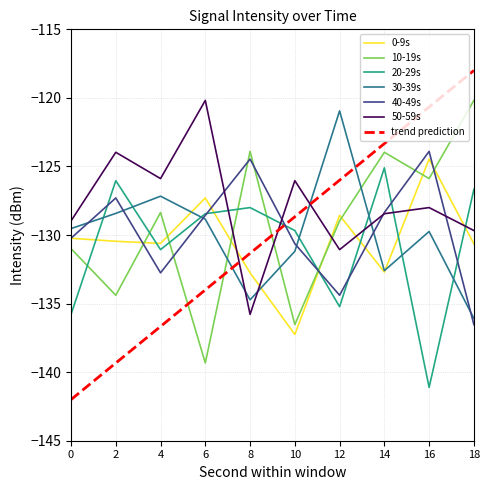

What is the maximum value for 30-39s?

-120.9